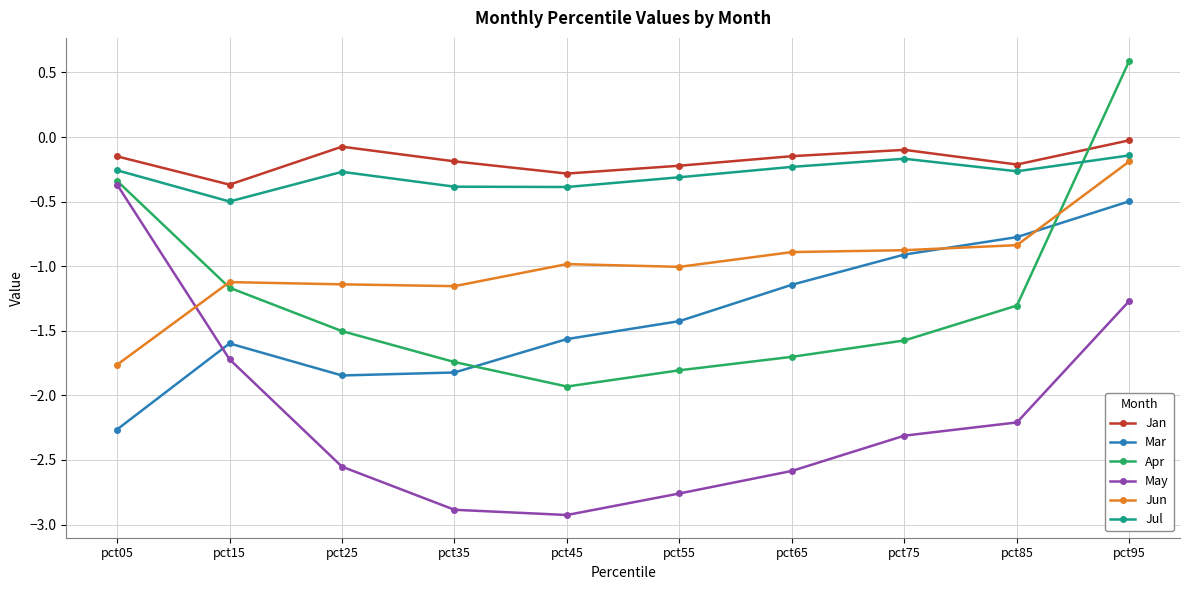

The value of Jul at pct75 is -0.2. True or false?

True